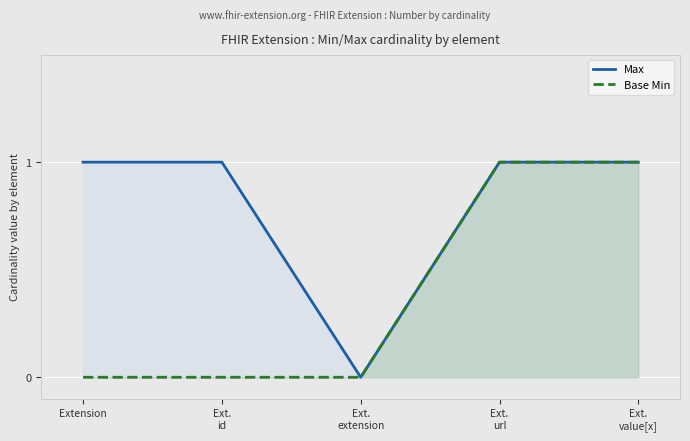

What is the spread (max minus min) of values at Ext.
id?

1